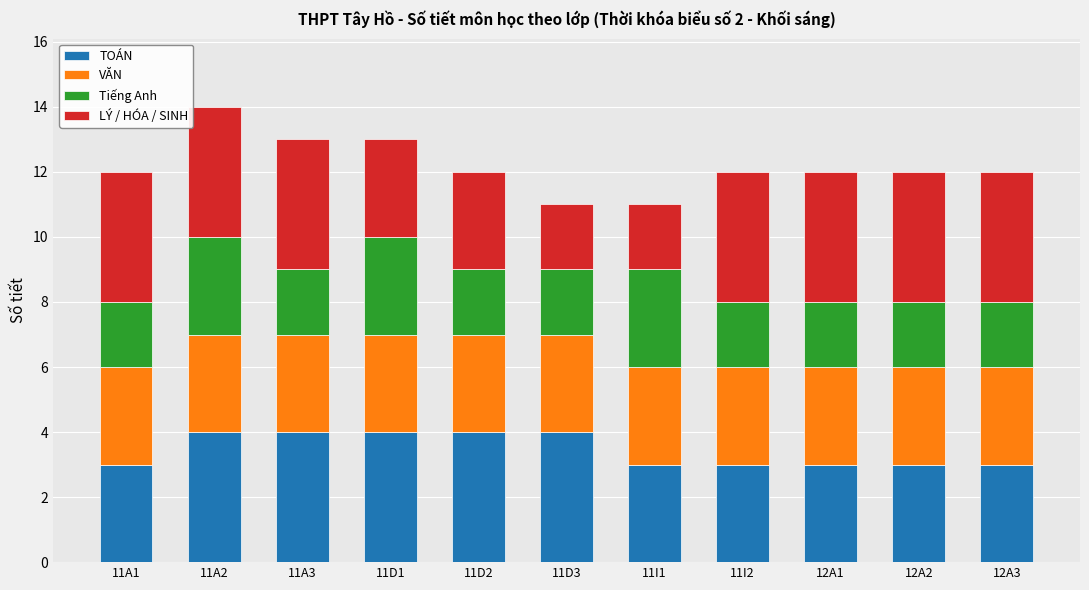

How many distinct data groups are displayed?

4